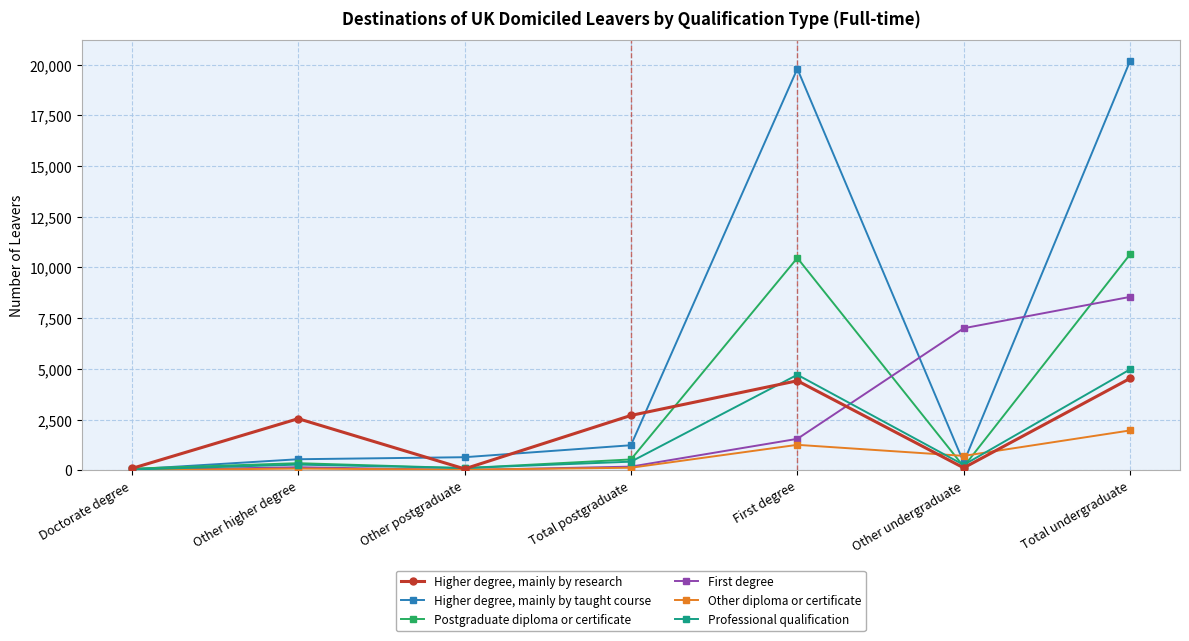

What is the approximate value of Professional qualification at Total undergraduate, to the nearest 100?

5000